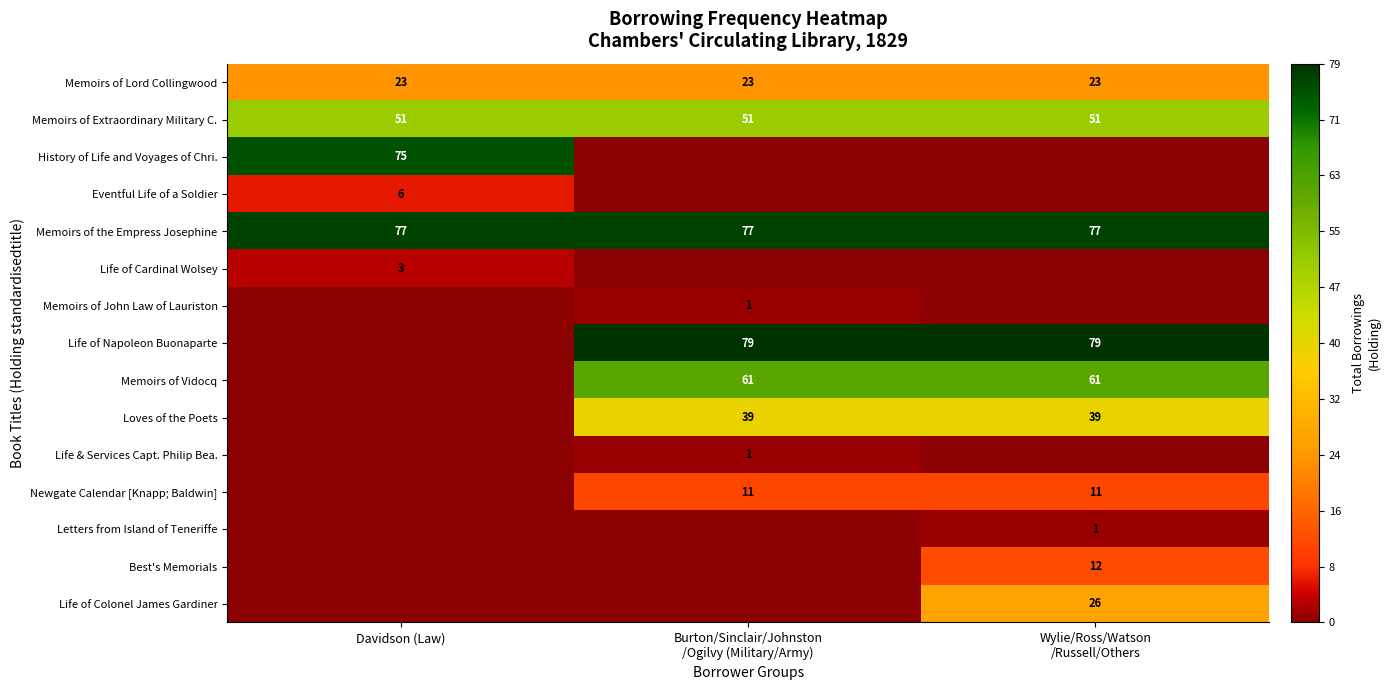

True or false: Memoirs of the Empress Josephine has a value of 77 at Davidson (Law).

True